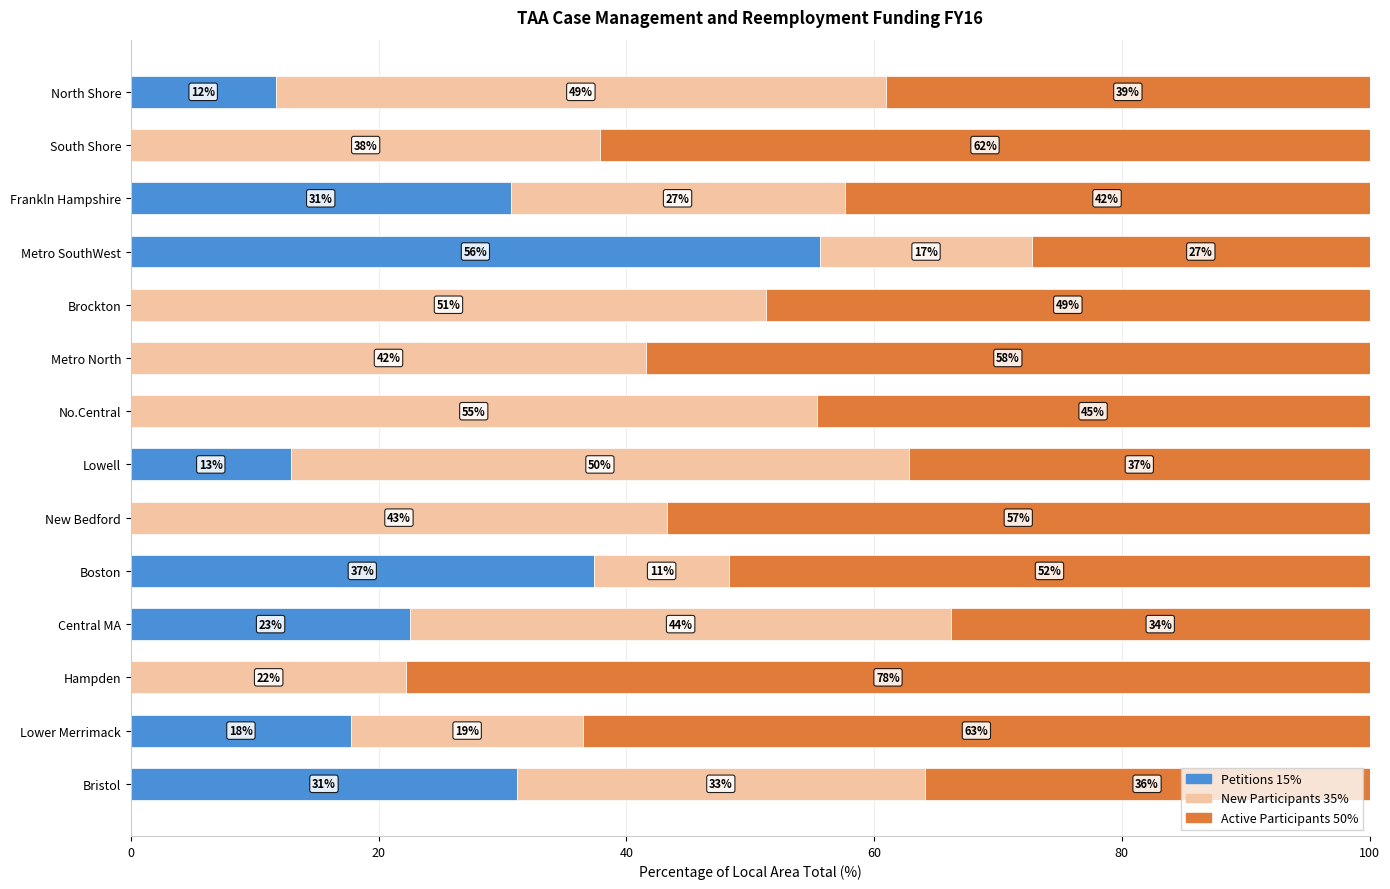

What are all the series names shown in the legend?

Petitions 15%, New Participants 35%, Active Participants 50%